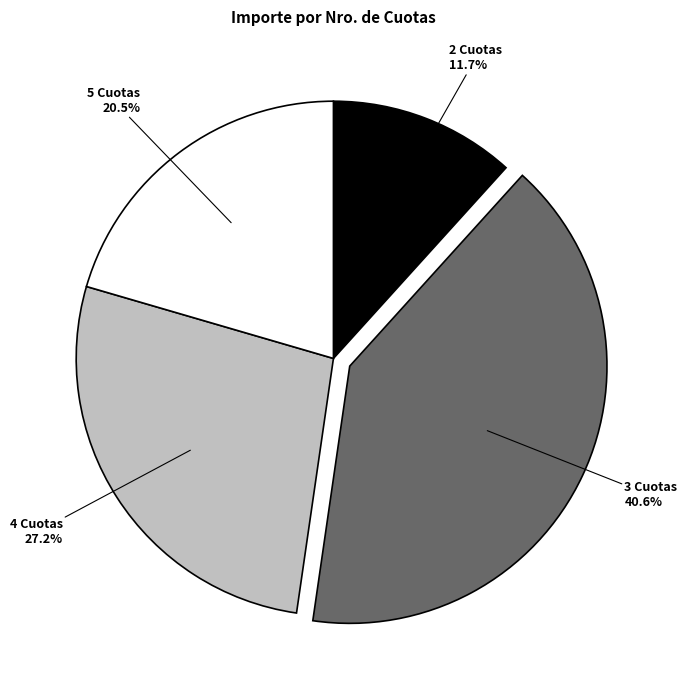

What is the total percentage of 5 Cuotas and 2 Cuotas?

32.2%